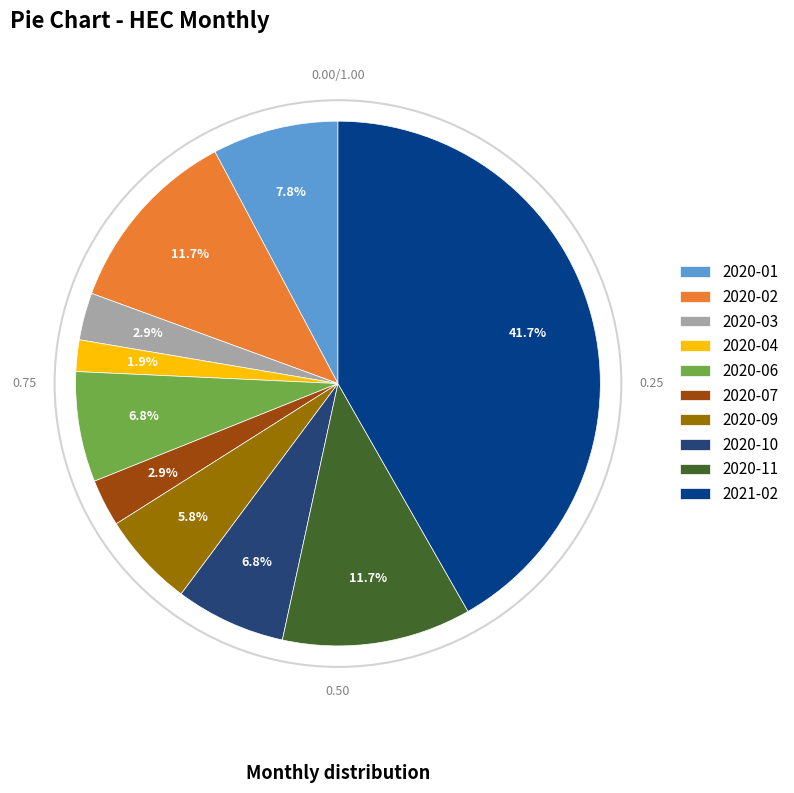

Is there any slice that represents more than half of the pie?

No